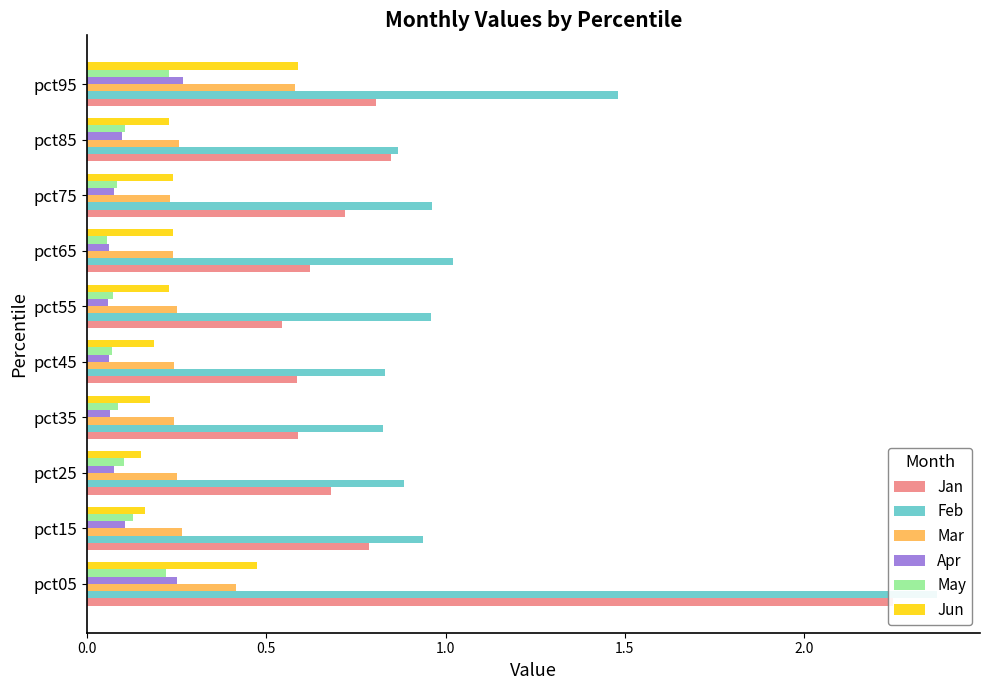

List the series in order of their peak value, lowest first.

May, Apr, Mar, Jun, Jan, Feb